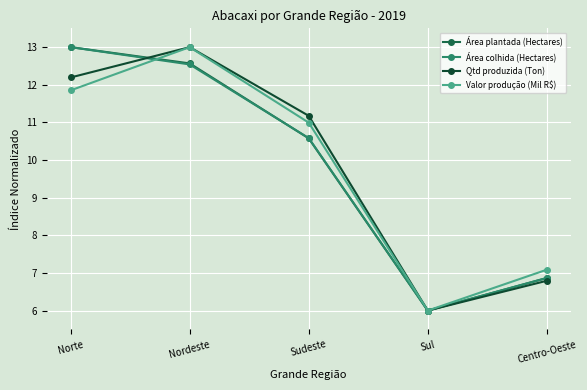

What is the difference between the second highest and second lowest values in the Área plantada (Hectares) series?

5.7